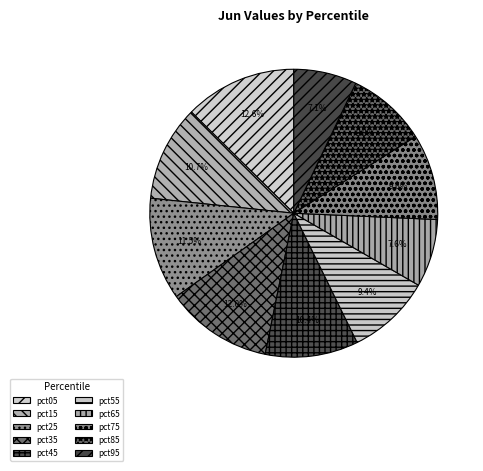

To the nearest percent, what is the difference between the pct25 and pct35 slice percentages?

1%